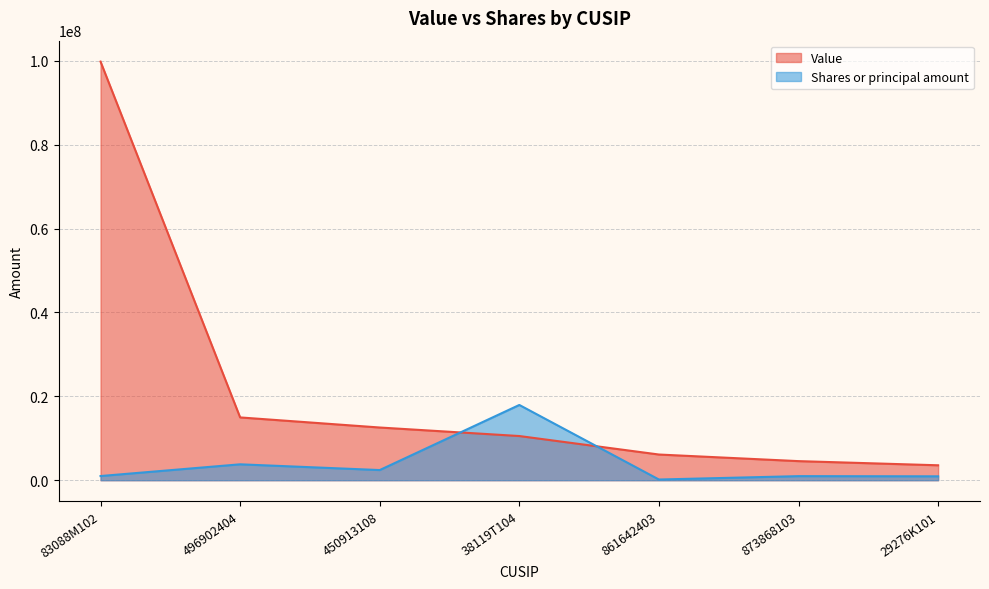

What is the difference between the second highest and minimum values in the Shares or principal amount series?

3626245